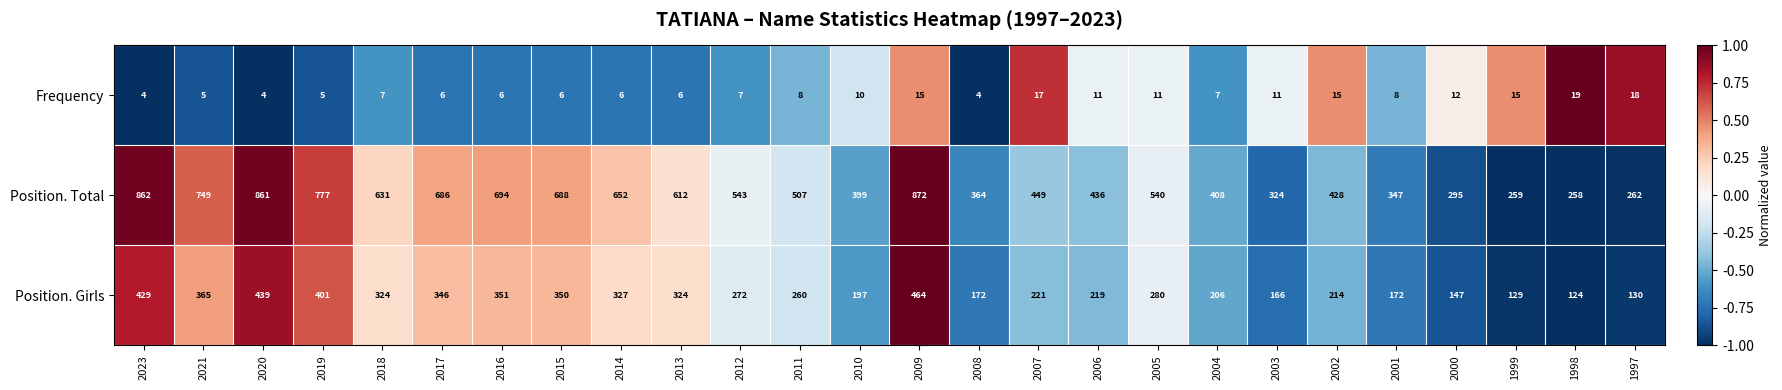

What is the sum of the Position. Girls values at 2013 and 2003?

490